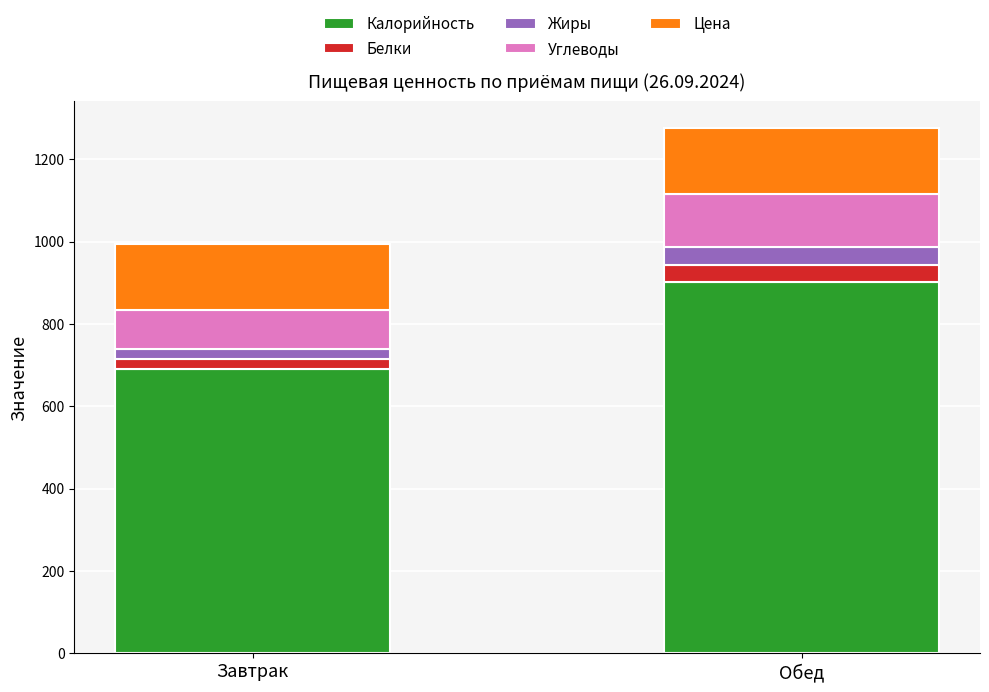

What is the total value across all series at Обед?

1276.4